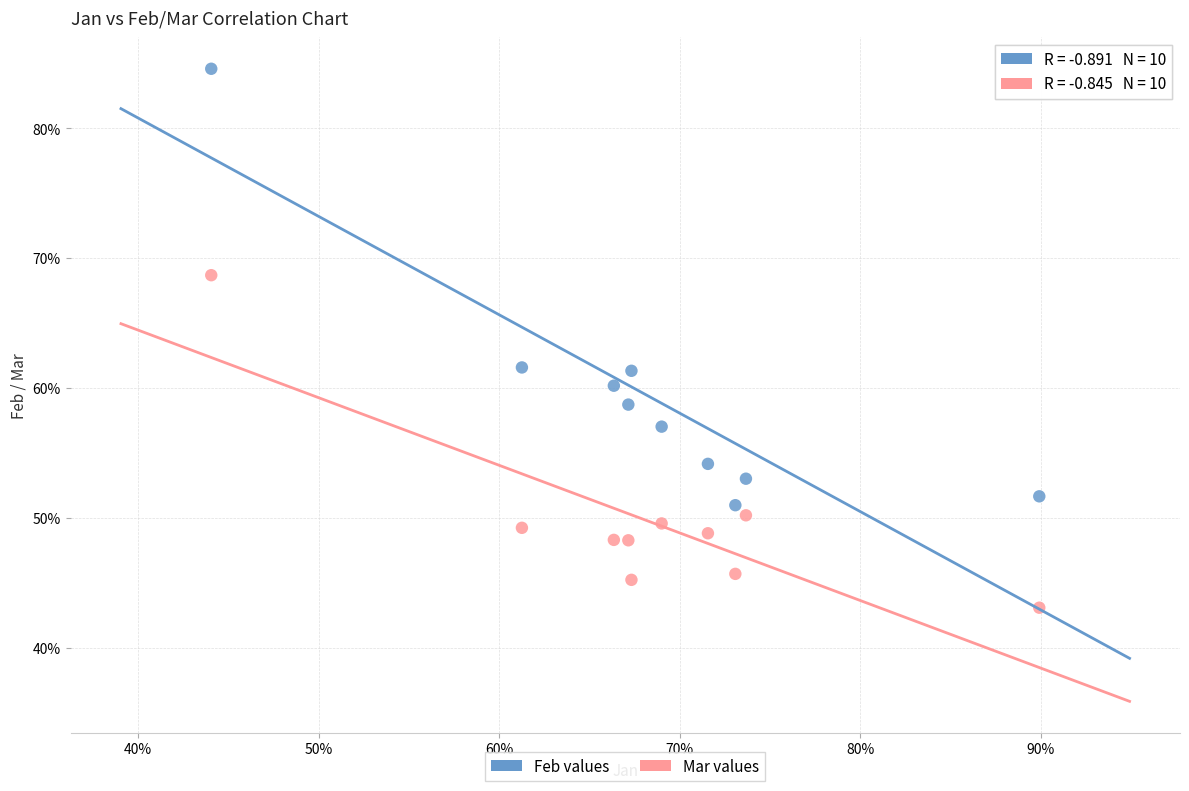

What are all the series names shown in the legend?

Feb values, Mar values